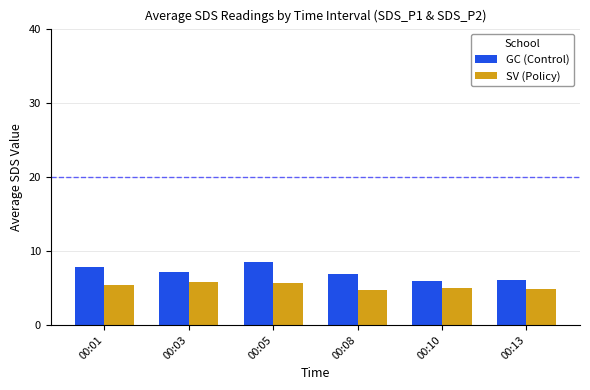

Which series has the largest range (max minus min)?

GC (Control)